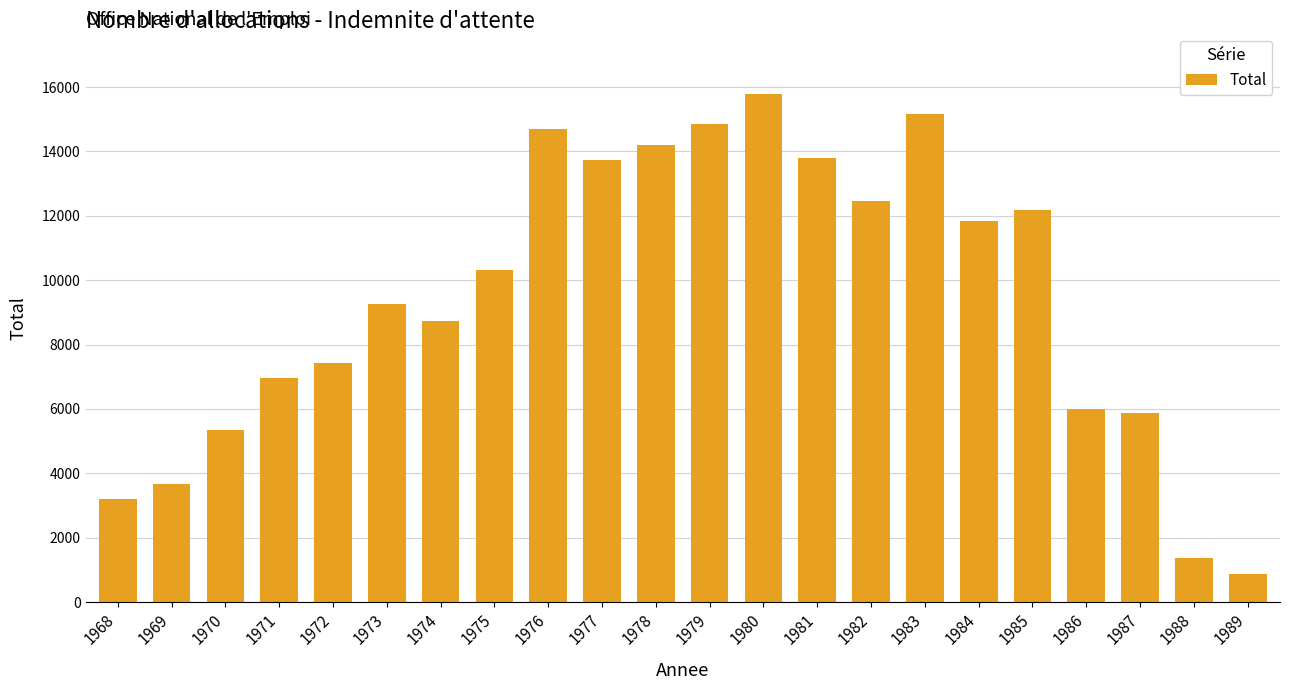

Which label corresponds to the largest value in the chart?

1980